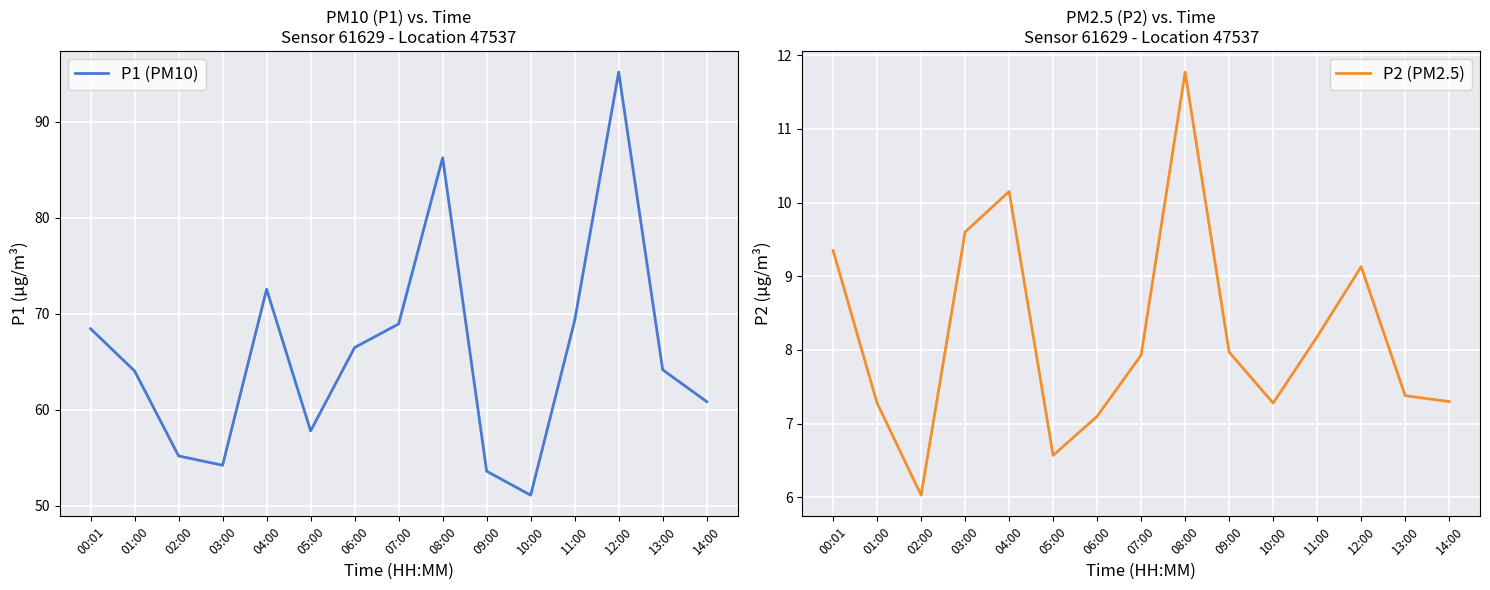

Reading right to left, extract all data points from this chart.

P1 (PM10): 60.8	64.2	95.2	69.3	51.1	53.6	86.2	68.9	66.5	57.8	72.5	54.2	55.2	64.0	68.4
P2 (PM2.5): 7.3	7.4	9.1	8.2	7.3	8.0	11.8	7.9	7.1	6.6	10.2	9.6	6.0	7.3	9.3